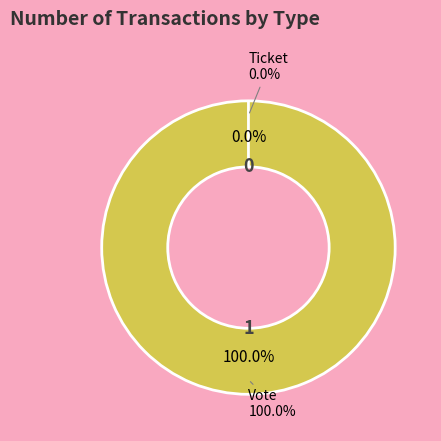

What is the total percentage of Ticket and Vote?

100.0%